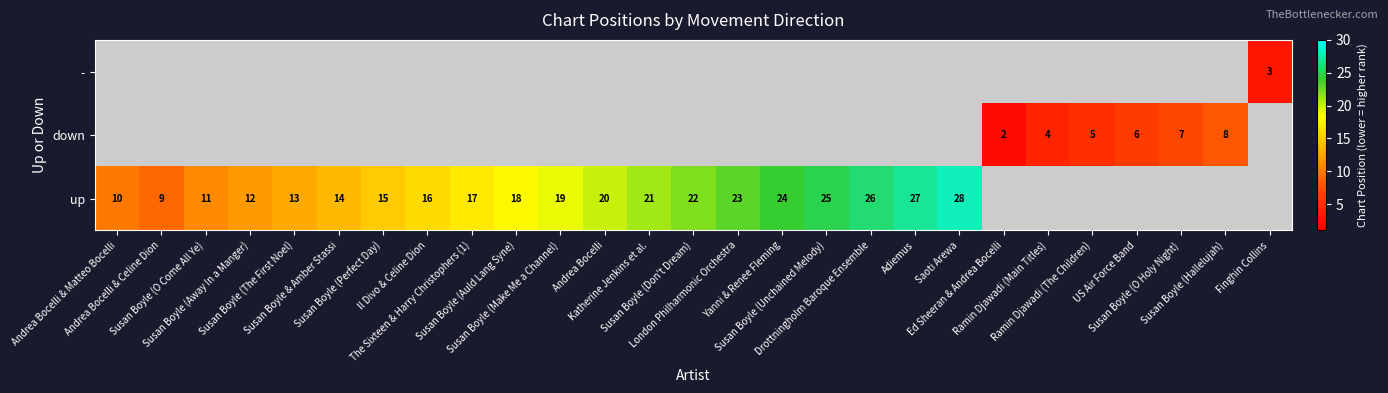

Where is up nearest to the value 14?

Susan Boyle & Amber Stassi